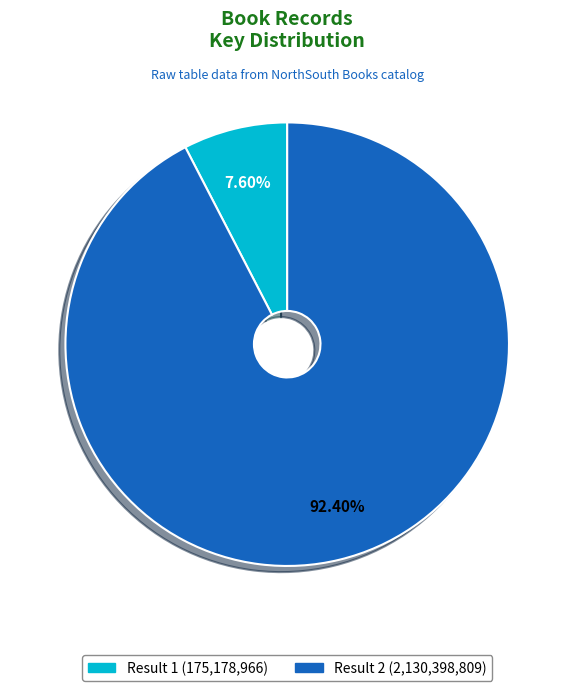

Does any single category account for the majority?

Yes